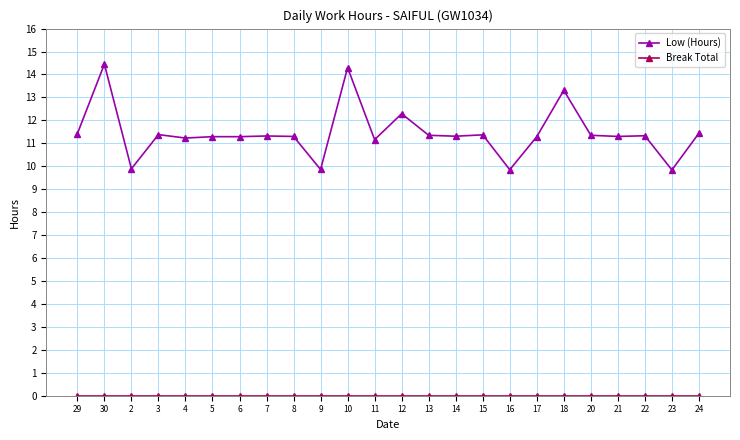

What is the label of the 12th point from the right?

12